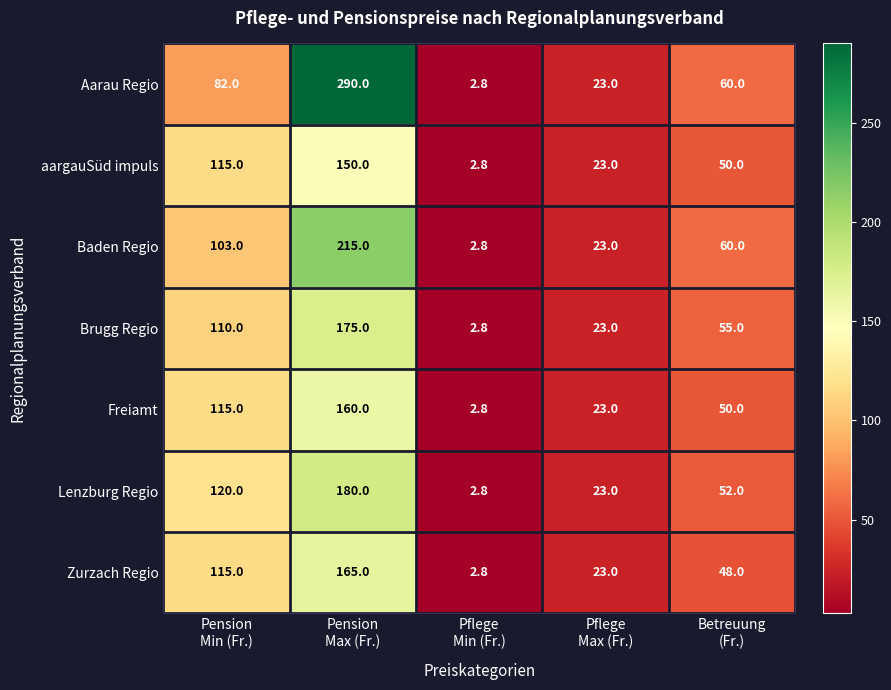

Which series has the widest spread of values?

Aarau Regio